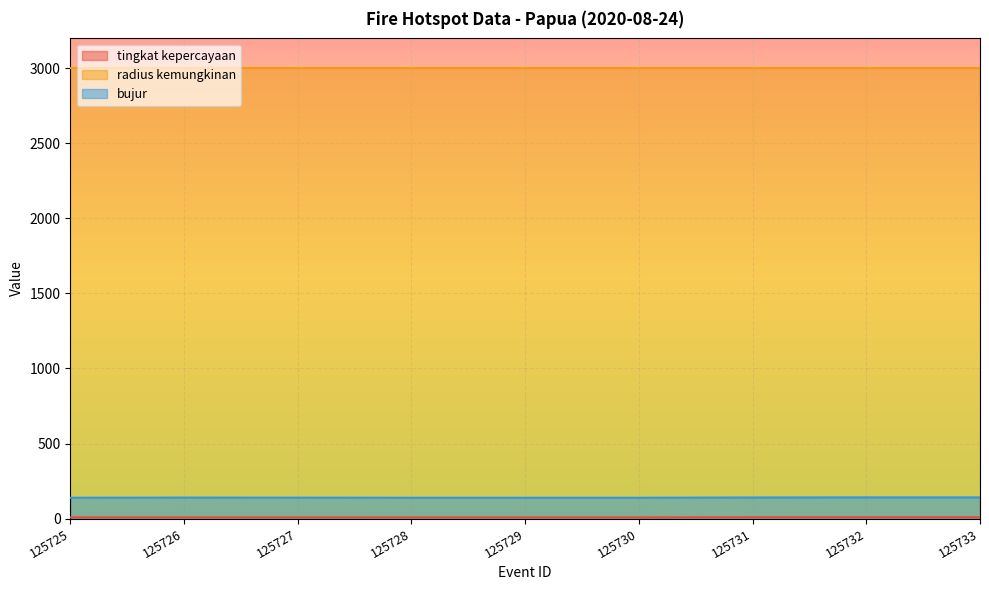

What is the total value across all series at 125731?

3149.2